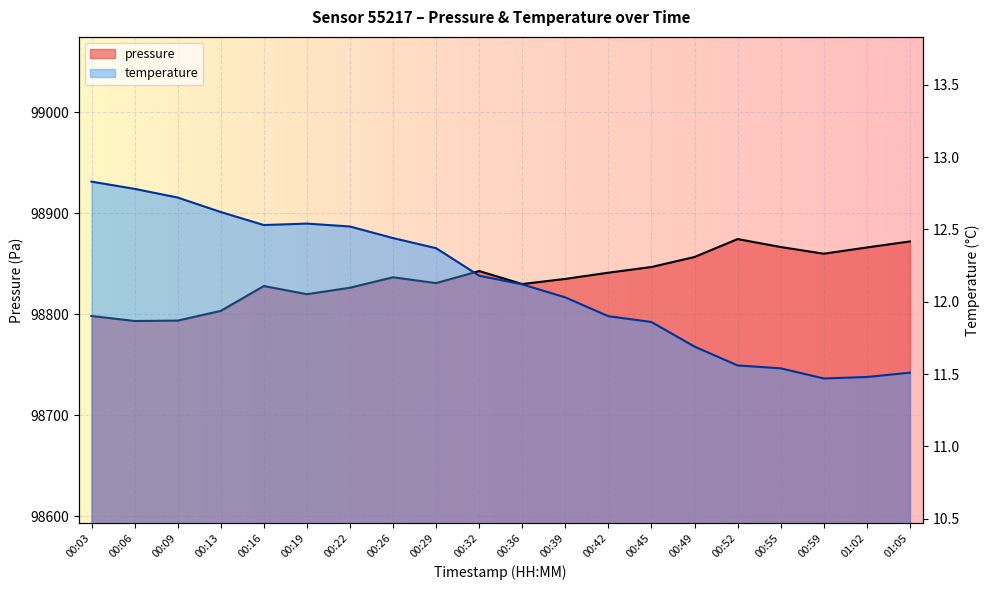

How many interior local valleys does the temperature series have?

2